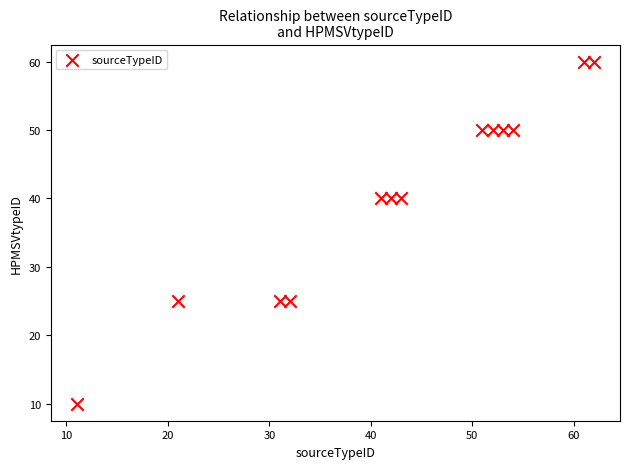

What is the range of Y values (max minus min)?

50